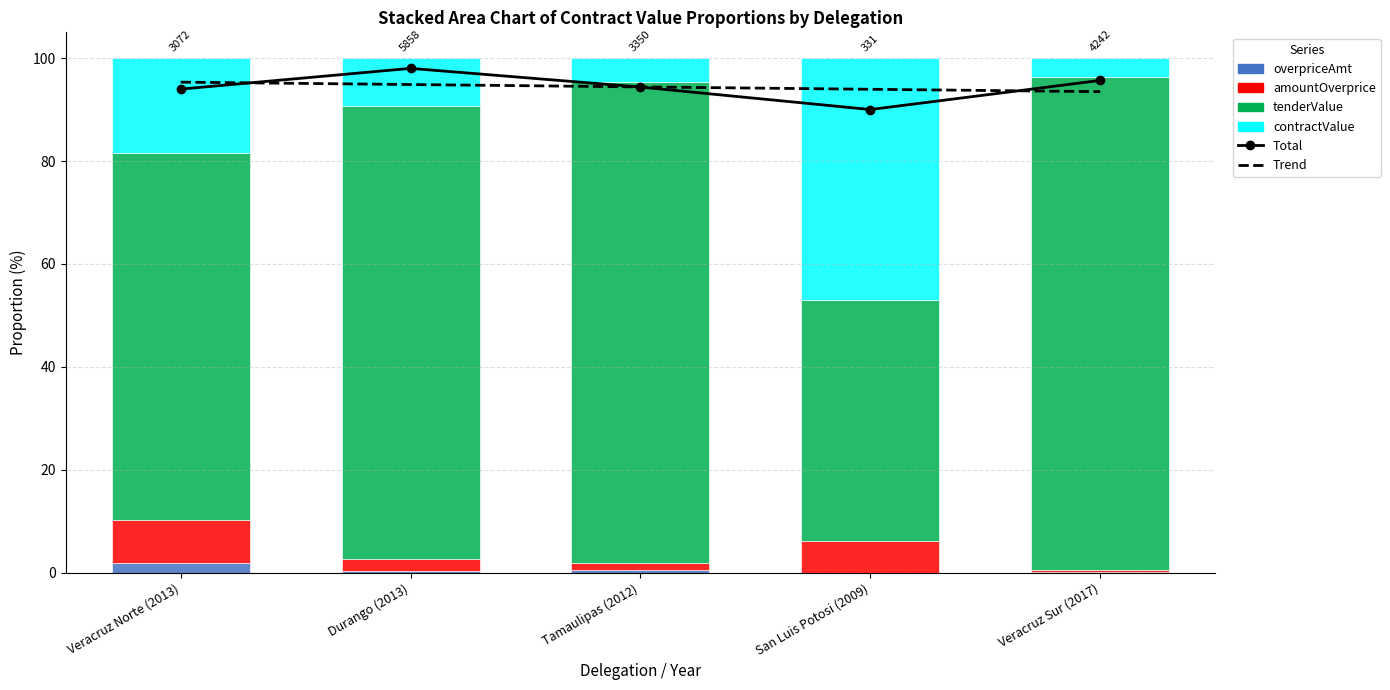

Reading left to right, list all the values displayed in this chart.

Total: Veracruz Norte (2013)=94.0	Durango (2013)=98.0	Tamaulipas (2012)=94.4	San Luis Potosi (2009)=90.0	Veracruz Sur (2017)=95.7
Trend: Veracruz Norte (2013)=95.3	Durango (2013)=94.9	Tamaulipas (2012)=94.4	San Luis Potosi (2009)=93.9	Veracruz Sur (2017)=93.5
overpriceAmt: Veracruz Norte (2013)=1.9	Durango (2013)=0.3	Tamaulipas (2012)=0.6	San Luis Potosi (2009)=0.0	Veracruz Sur (2017)=0.1
amountOverprice: Veracruz Norte (2013)=8.3	Durango (2013)=2.4	Tamaulipas (2012)=1.2	San Luis Potosi (2009)=6.1	Veracruz Sur (2017)=0.6
tenderValue: Veracruz Norte (2013)=71.4	Durango (2013)=88.0	Tamaulipas (2012)=93.5	San Luis Potosi (2009)=46.9	Veracruz Sur (2017)=95.7
contractValue: Veracruz Norte (2013)=18.4	Durango (2013)=9.3	Tamaulipas (2012)=4.7	San Luis Potosi (2009)=46.9	Veracruz Sur (2017)=3.6